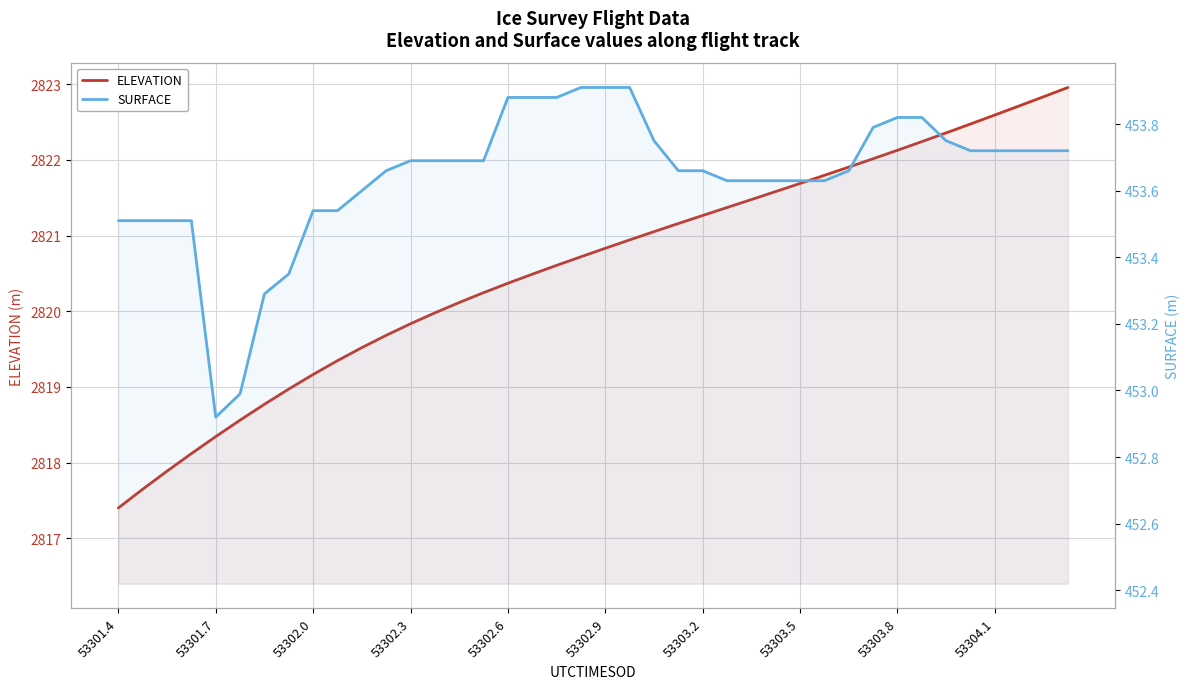

The ELEVATION series shows 5047.8 at 25. True or false?

False